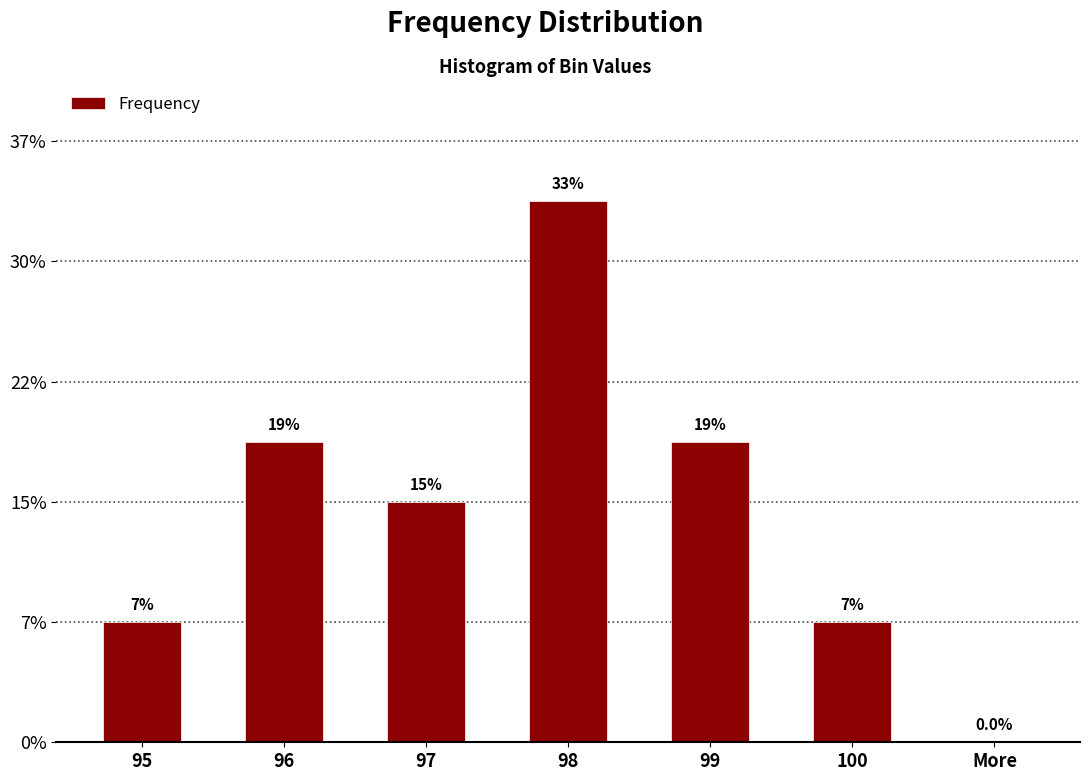

List the labels in order of value, largest first.

98, 96, 99, 97, 95, 100, More